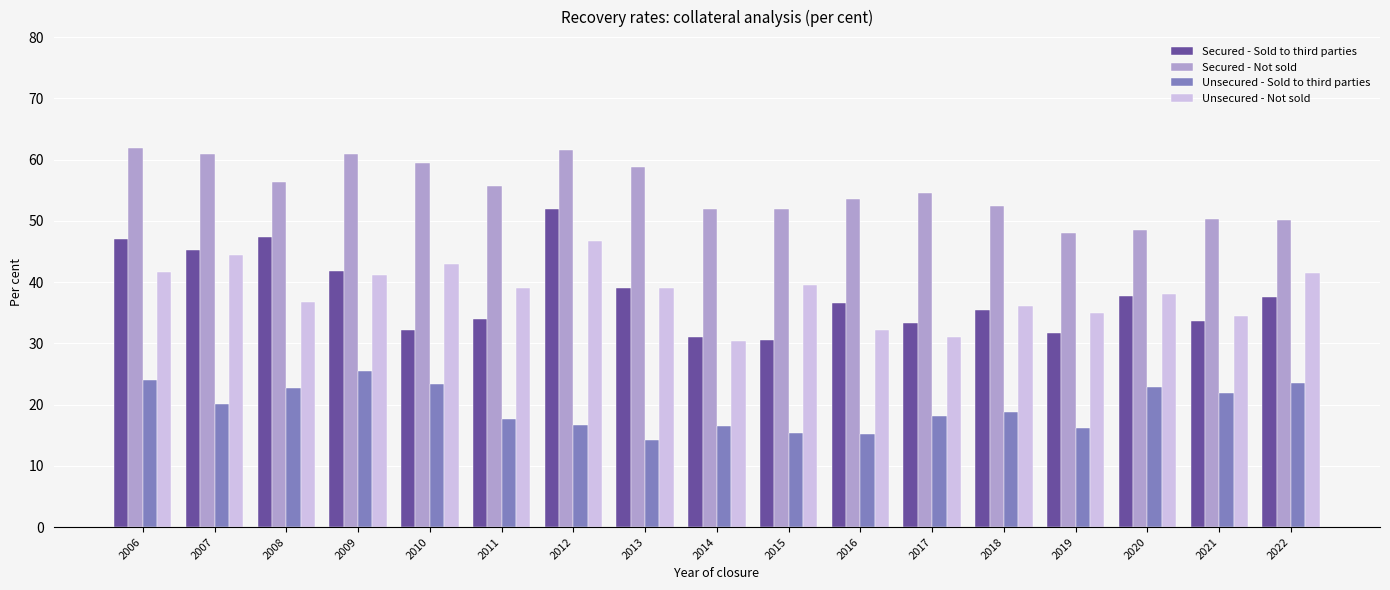

Which series has the widest spread of values?

Secured - Sold to third parties